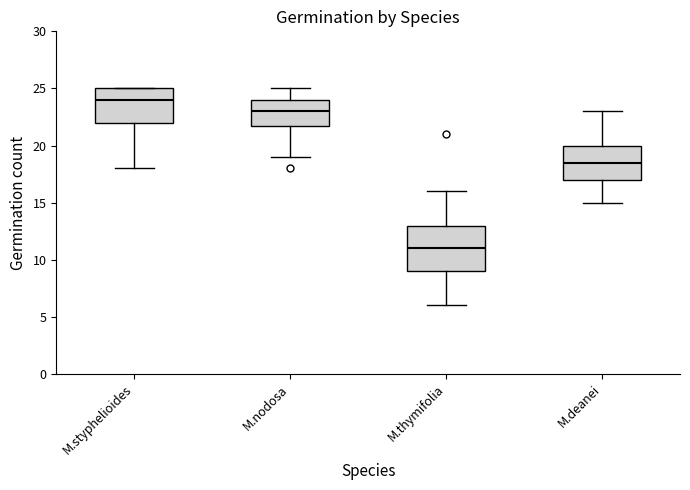

Comparing the boxes themselves (not the whiskers), which one is the tallest?

M.thymifolia